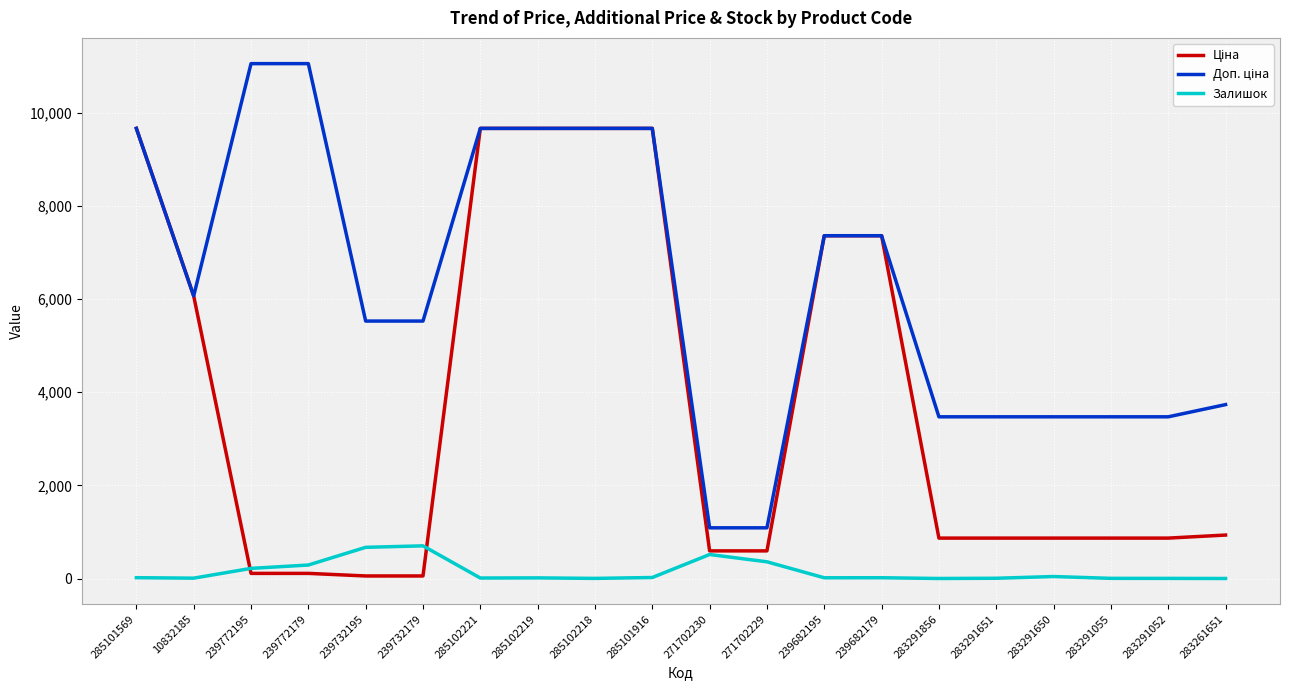

Read the Залишок value at 10832185.

8.0